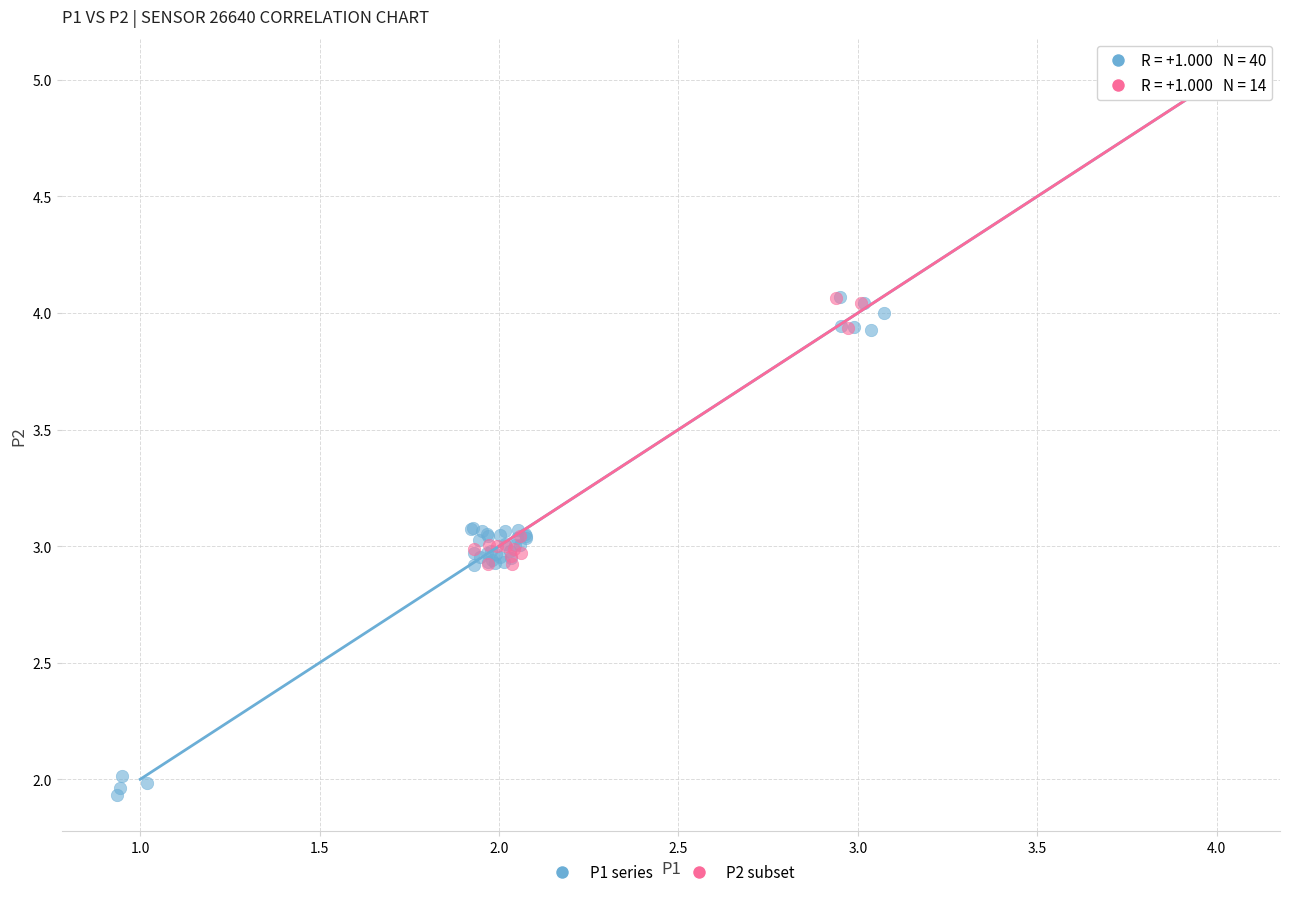

Which series reaches the minimum Y coordinate?

P1 series